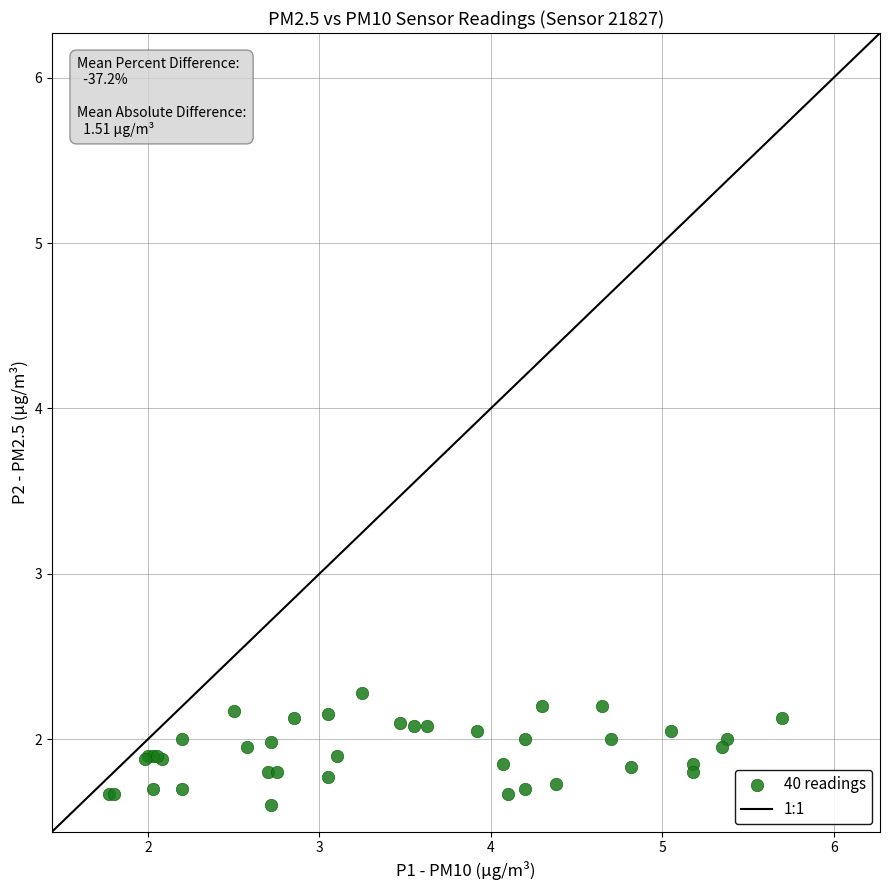

What Y value in the scatter plot is closest to 1?

1.6